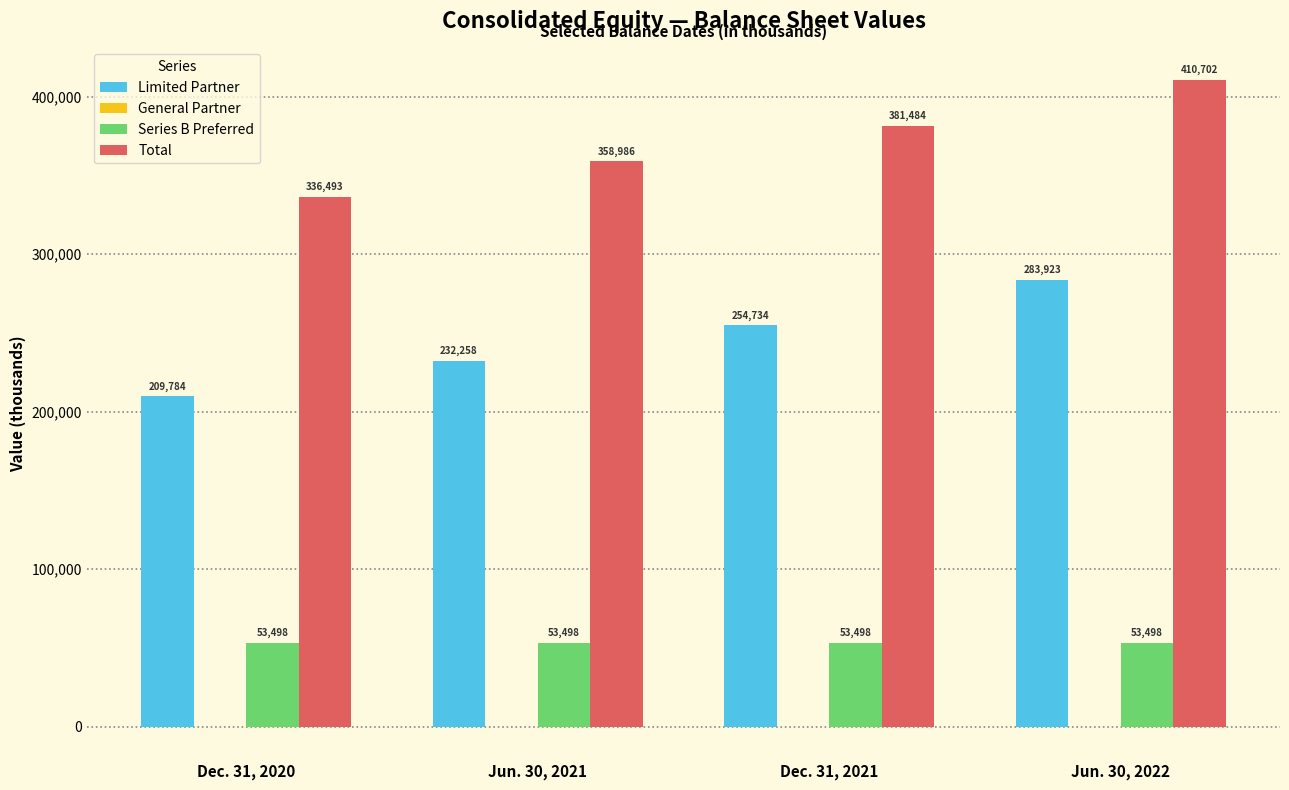

What is the highest value of the Series B Preferred series?

53498